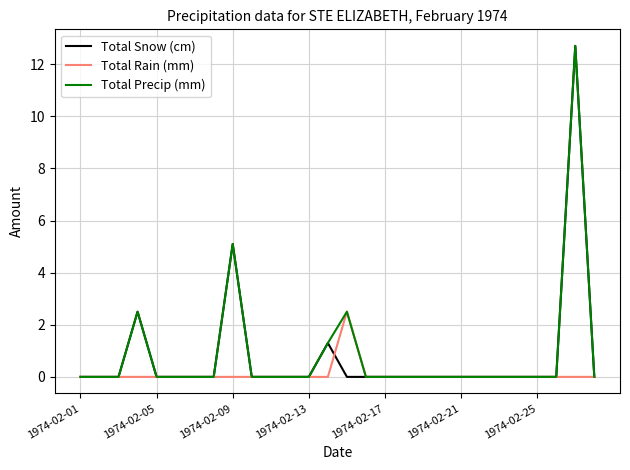

What is the highest value of the Total Snow (cm) series?

12.7